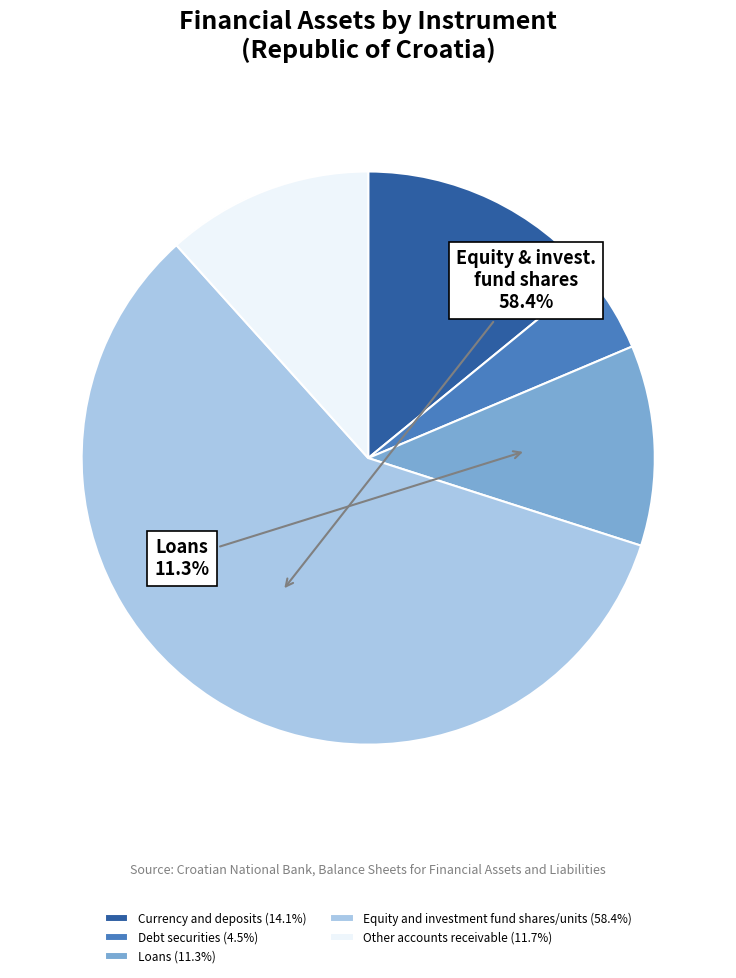

Is the sum of Other accounts receivable (11.7%) and Debt securities (4.5%) greater than half?

No